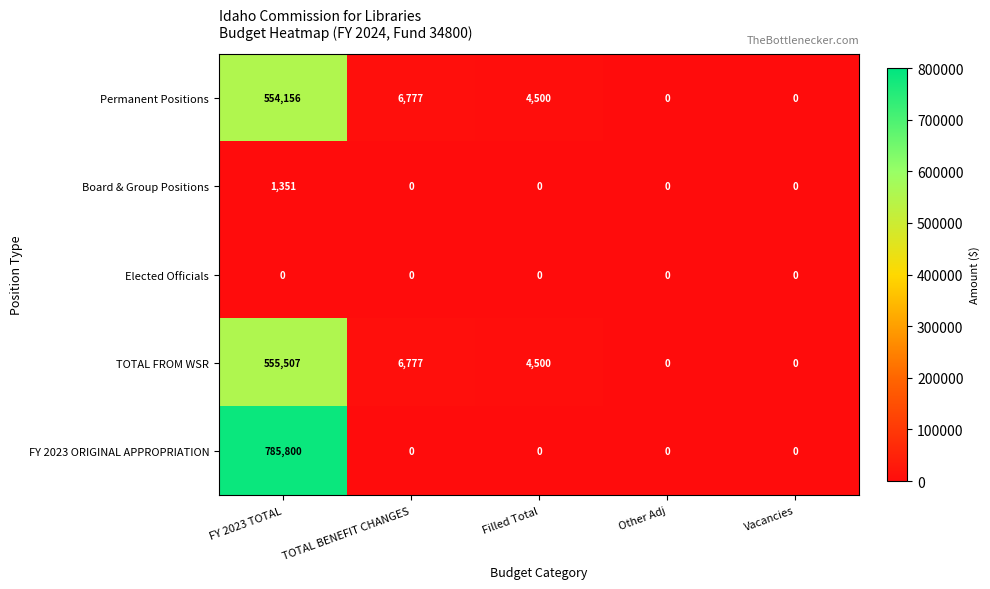

Which series has the widest spread of values?

FY 2023 ORIGINAL APPROPRIATION